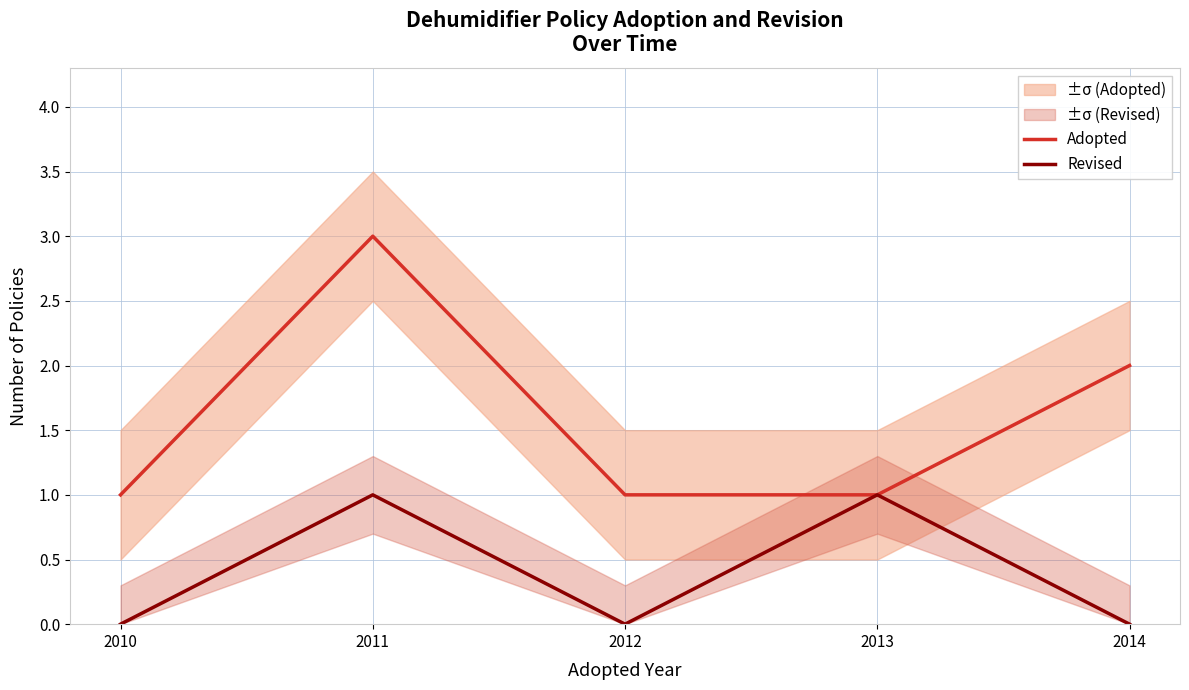

What are all the series names shown in the legend?

Adopted, Revised